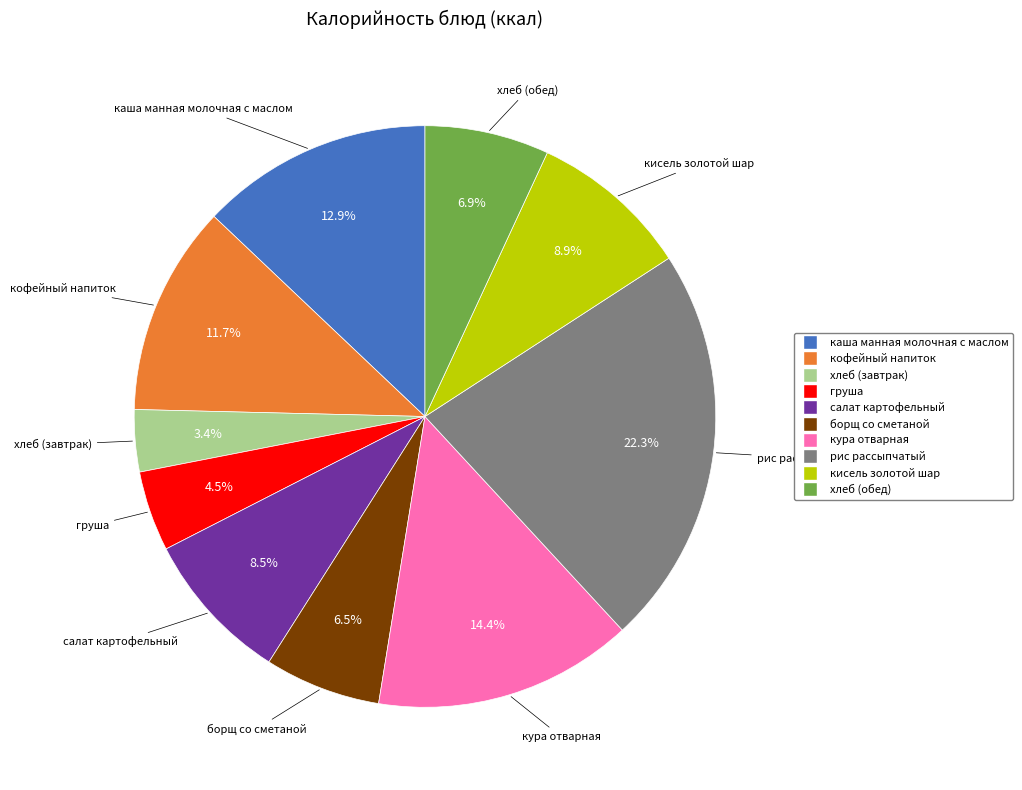

Which slice is the largest?

рис рассыпчатый